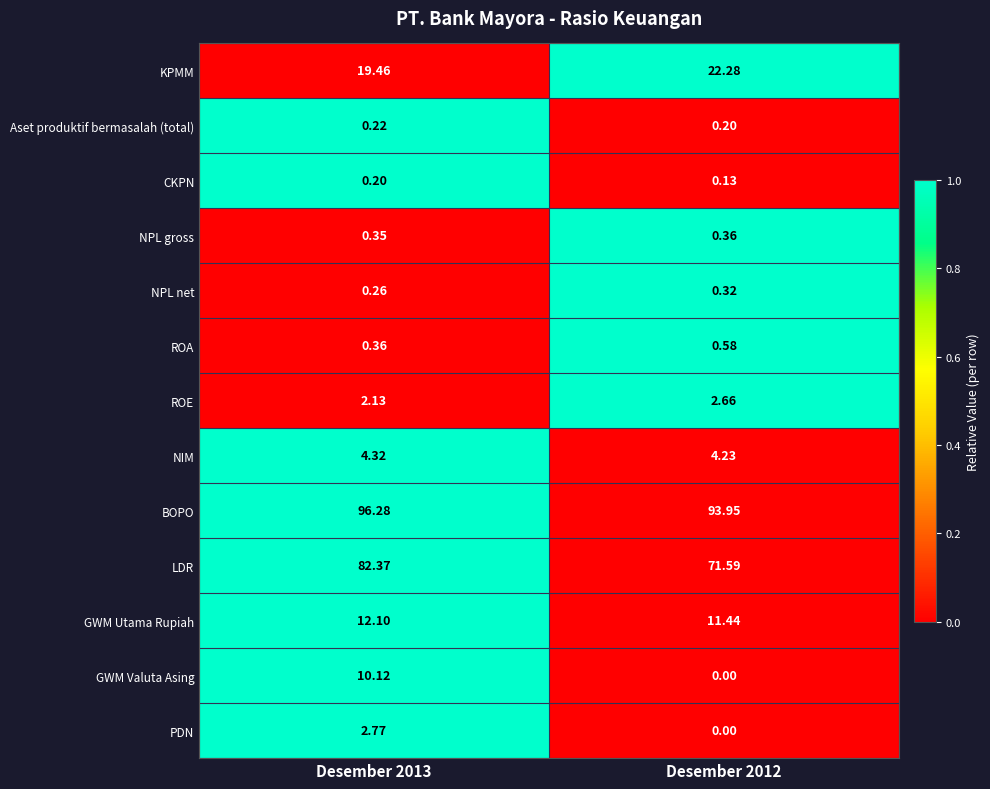

Which series has the largest total across all categories?

BOPO